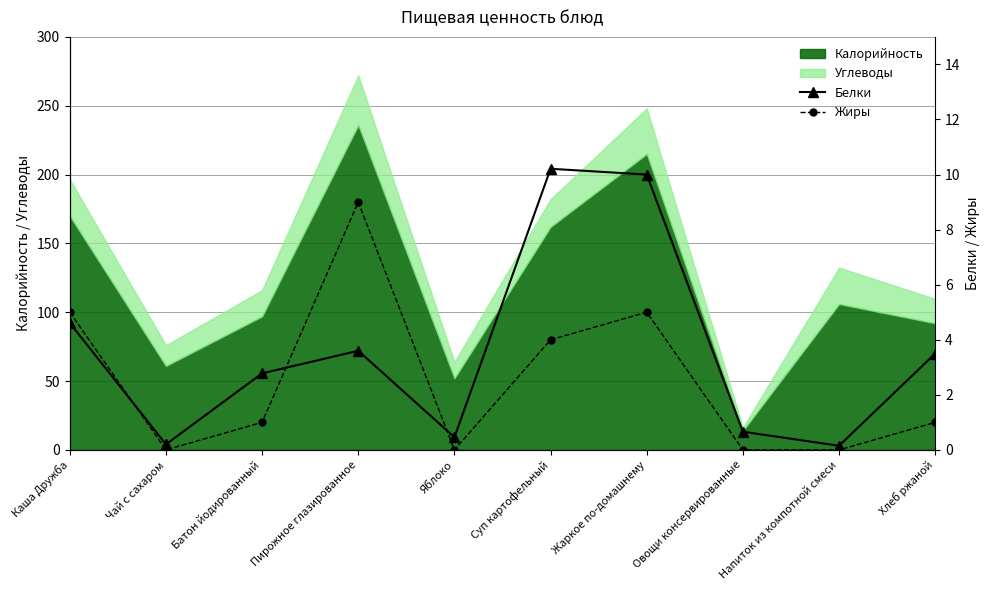

Which has a higher value, Батон йодированный or Яблоко?

Батон йодированный